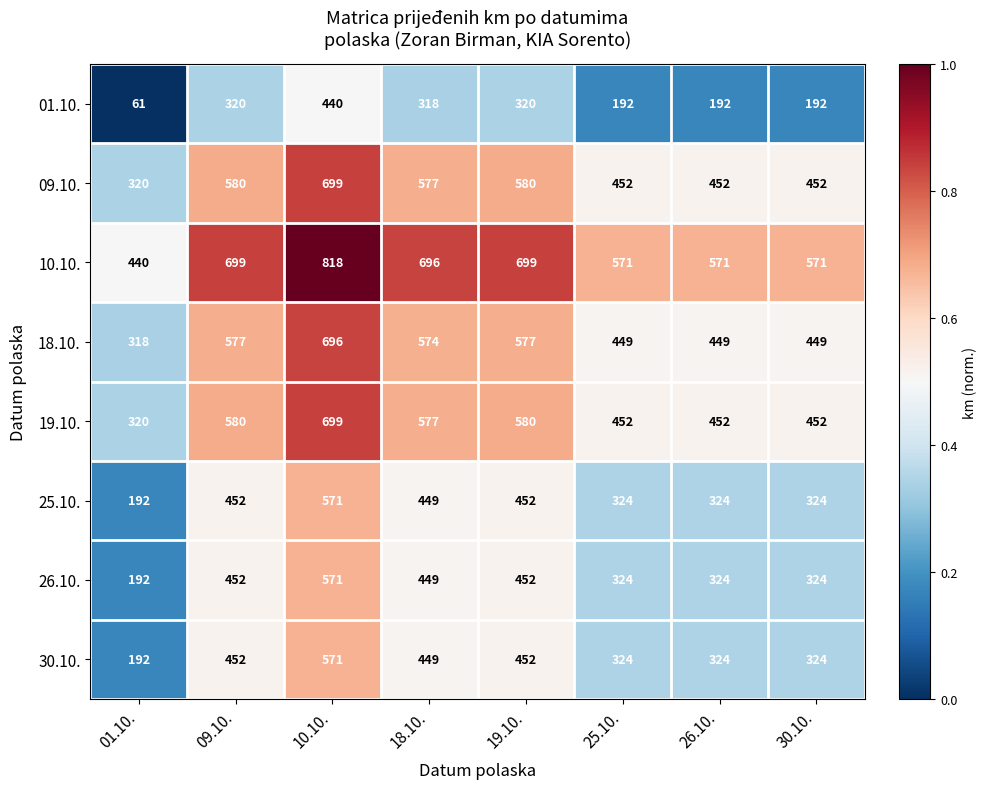

Which label corresponds to the largest value in the chart?

10.10.